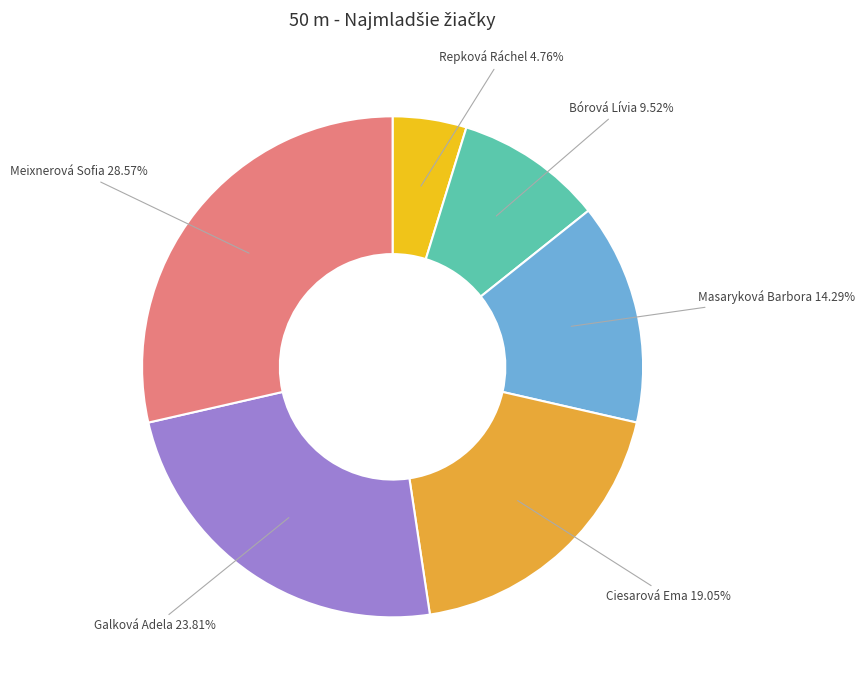

How many segments does this pie chart have?

6